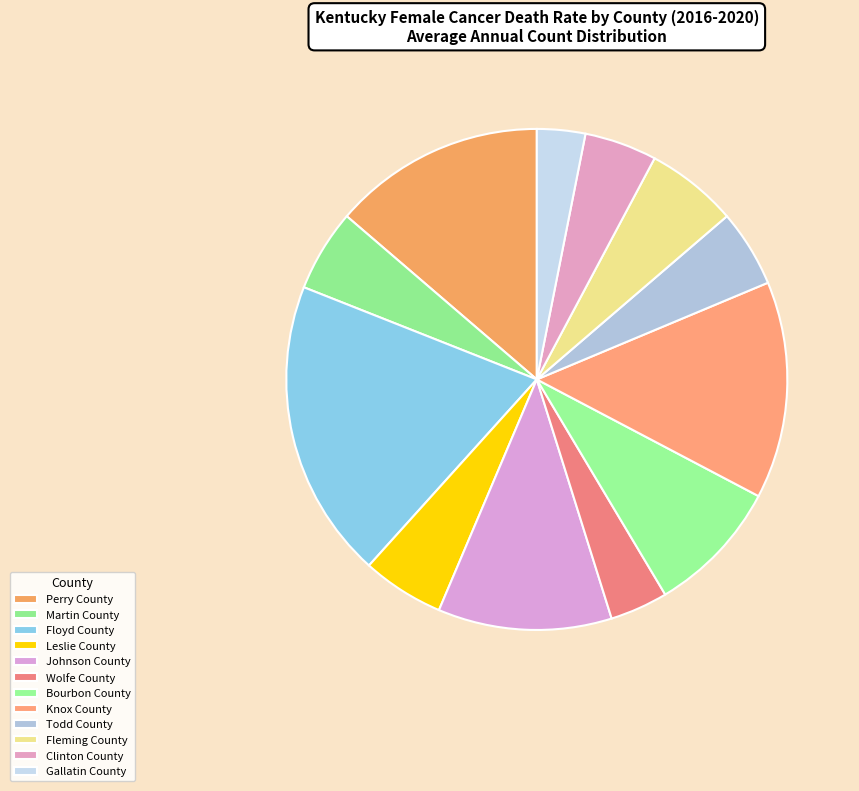

How many segments does this pie chart have?

12